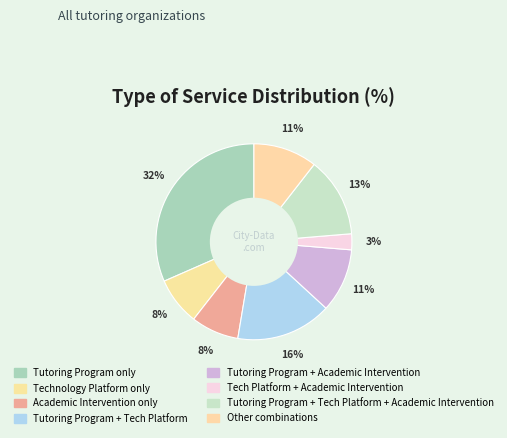

How many slices are in this pie chart?

8